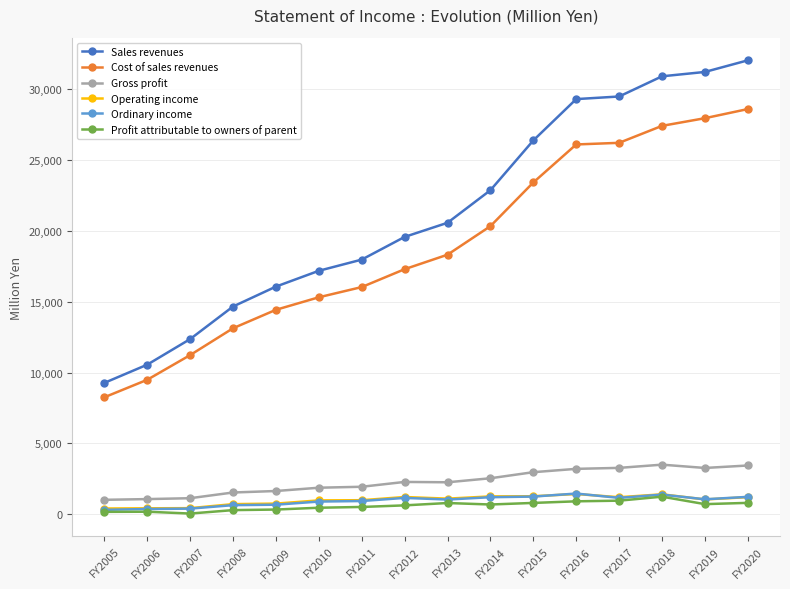

How many lines are shown in the chart?

6